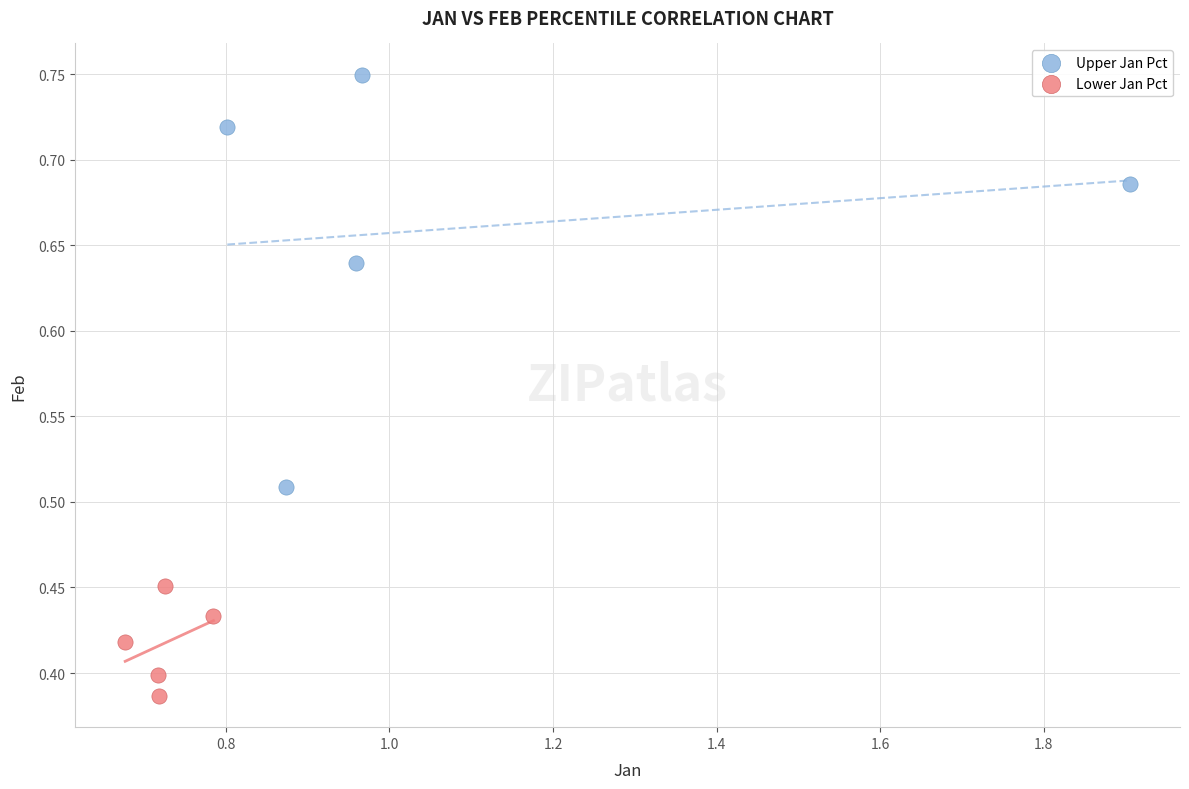

Which series reaches the maximum Y coordinate?

Upper Jan Pct